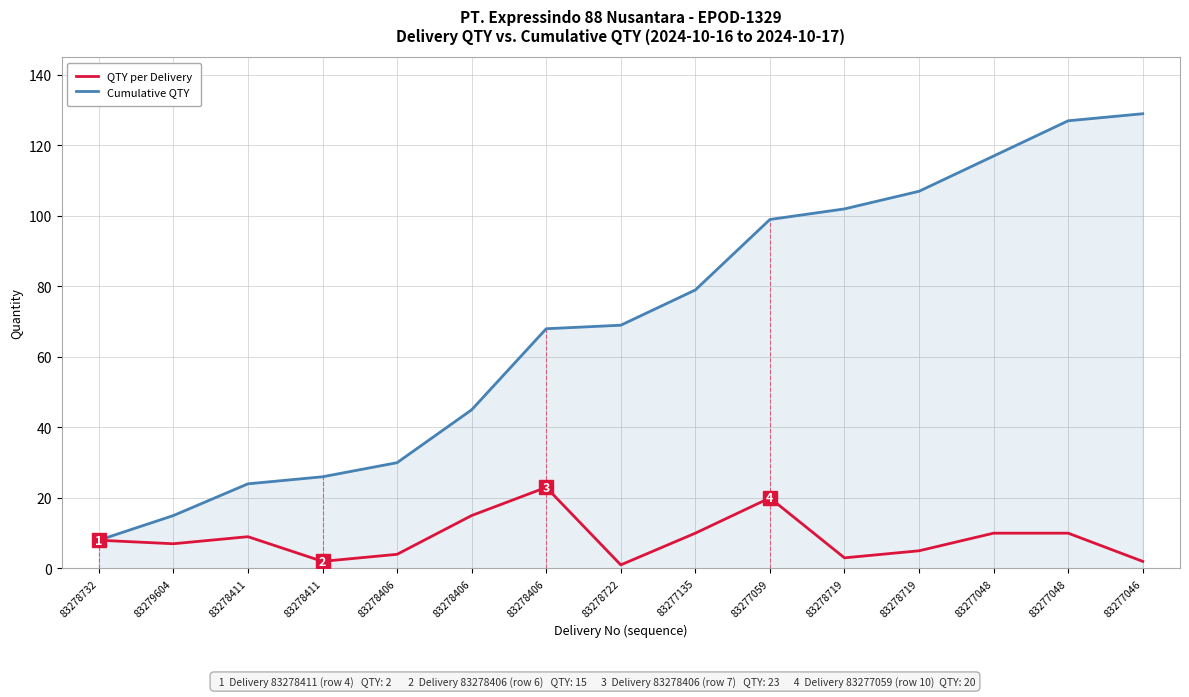

Does the chart have visible grid lines?

Yes